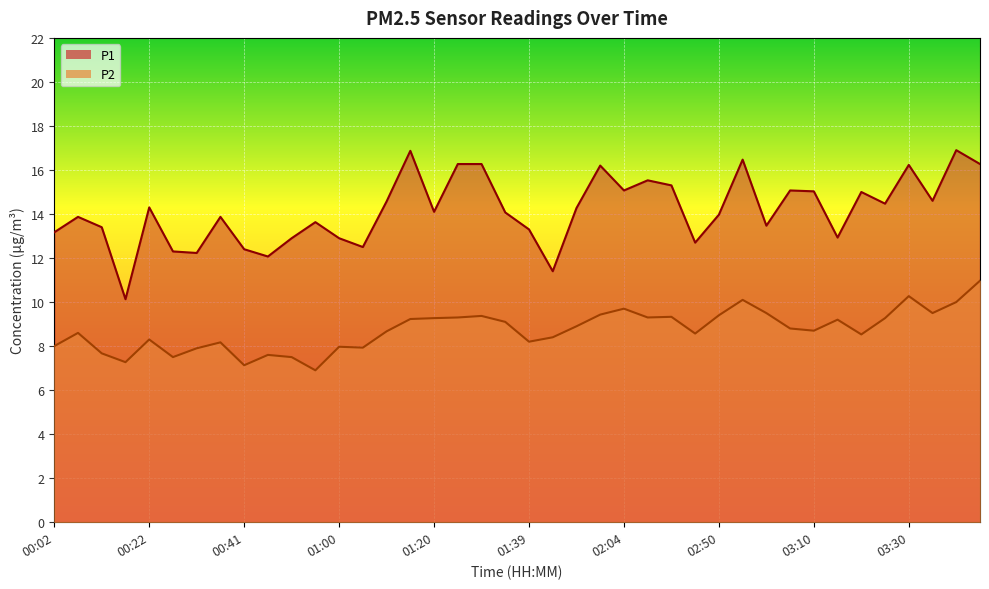

What is the minimum value for P2?

6.9